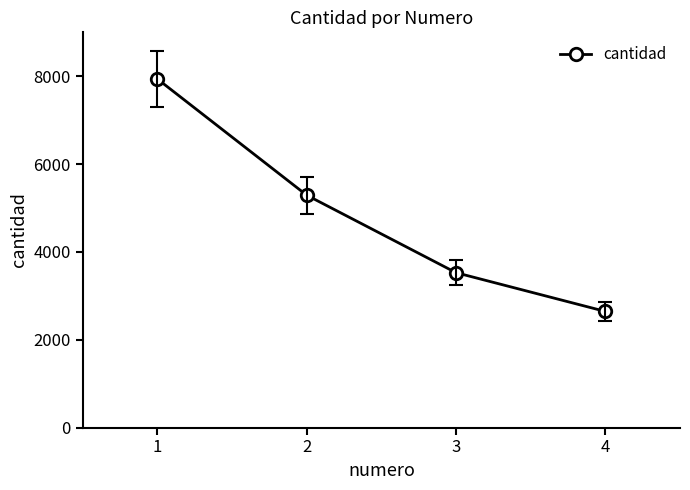

What is the sum of the values at 1 and 2?

13230